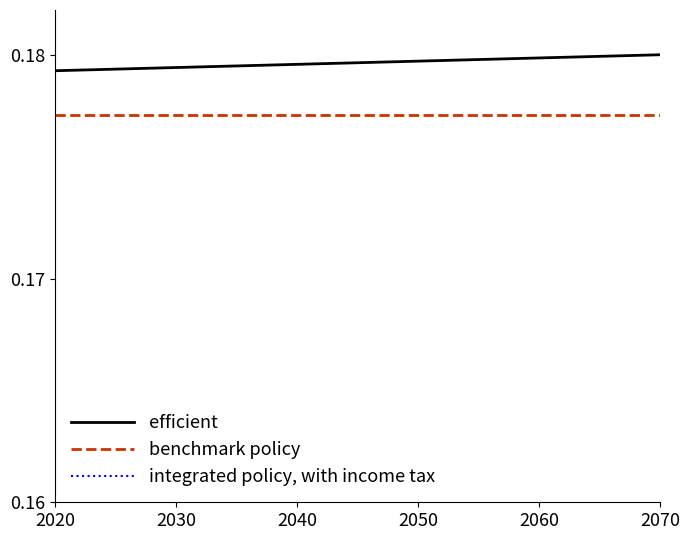

What is the greatest value displayed?

0.2